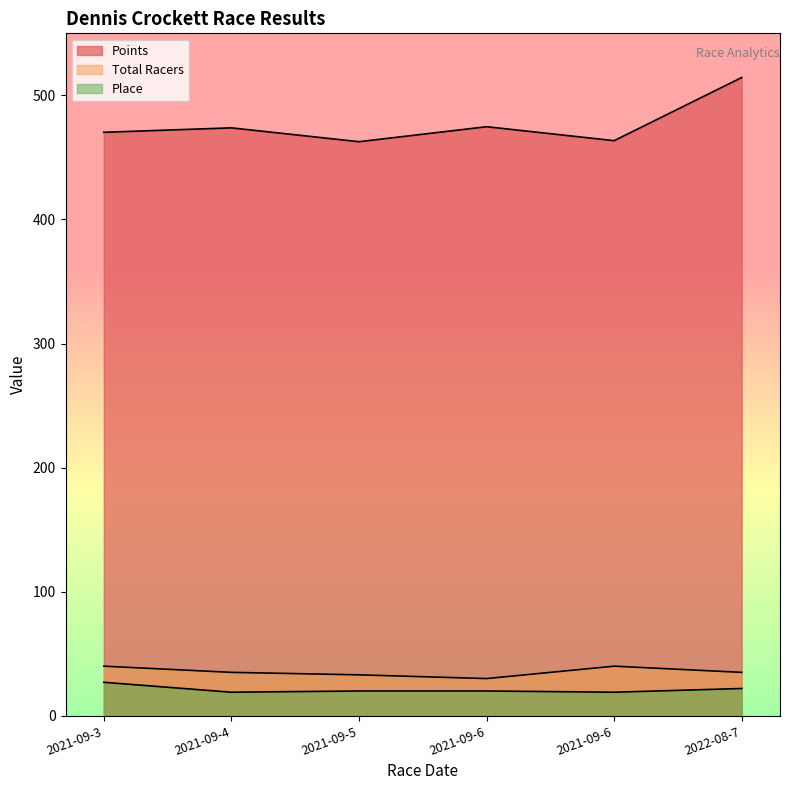

True or false: Points has more than 2 interior local peaks.

False